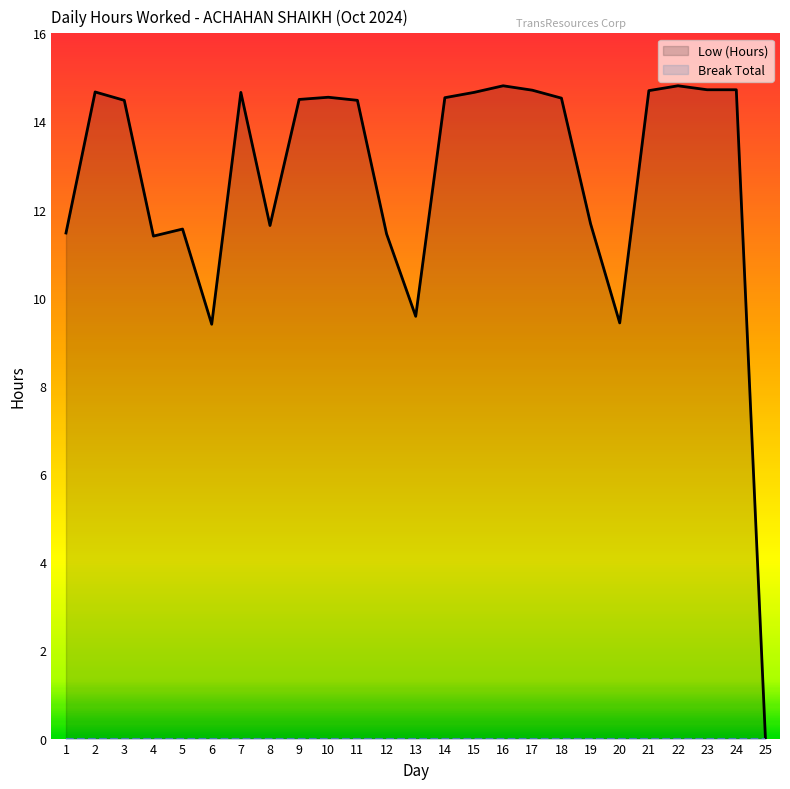

List the labels in order of value, smallest first.

25, 6, 20, 13, 4, 12, 1, 5, 8, 19, 3, 11, 9, 18, 14, 10, 7, 15, 2, 21, 17, 23, 24, 16, 22